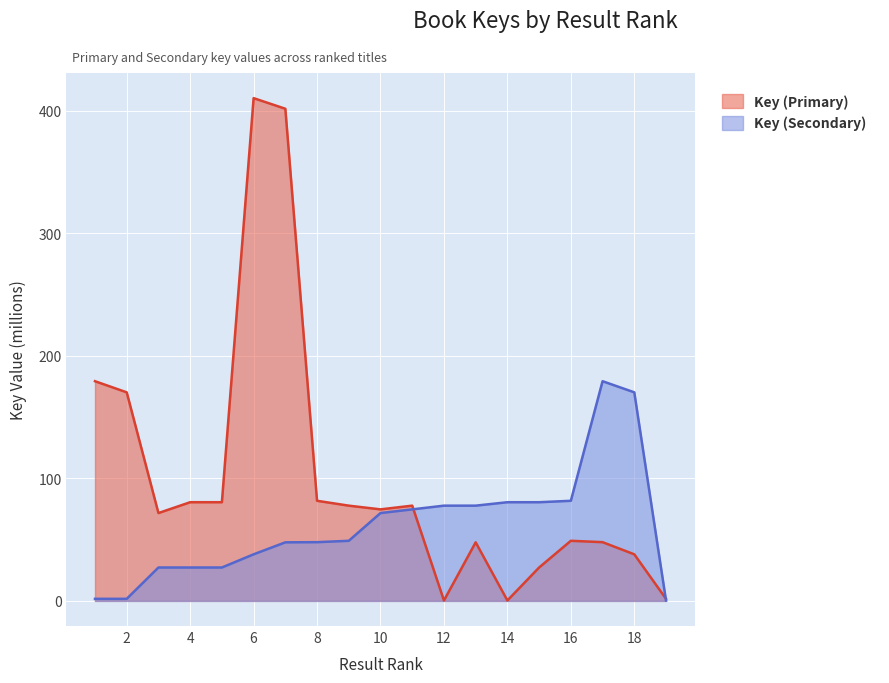

True or false: Key (Primary) and Key (Secondary) cross at least once.

True